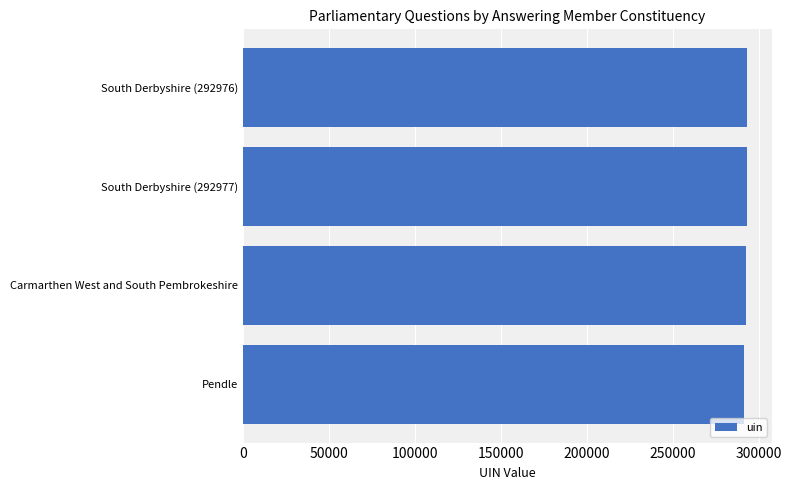

What is the minimum value shown in the chart?

291144